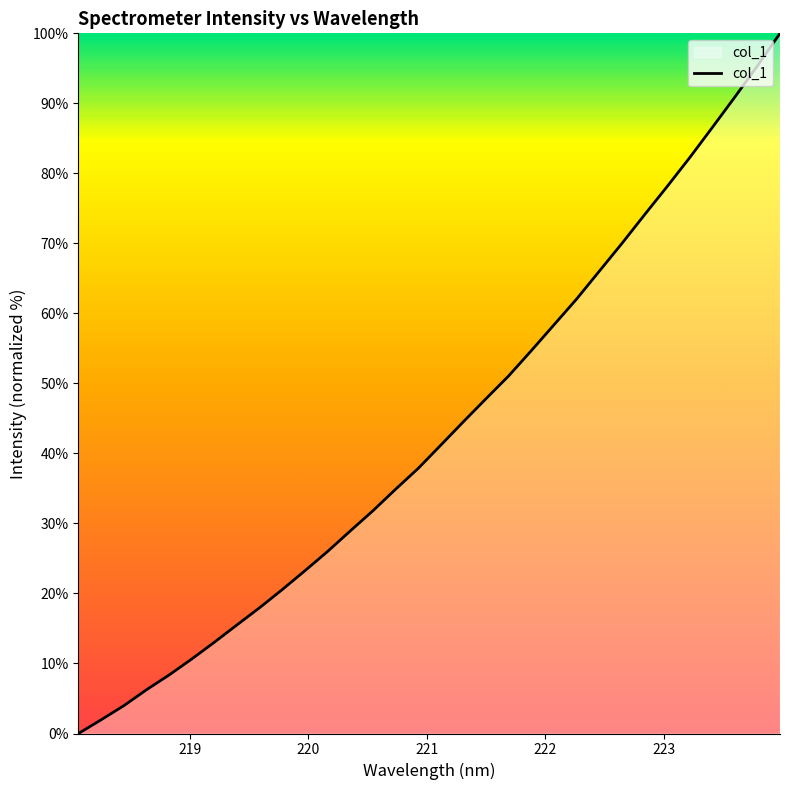

What is the greatest value displayed?

100.0